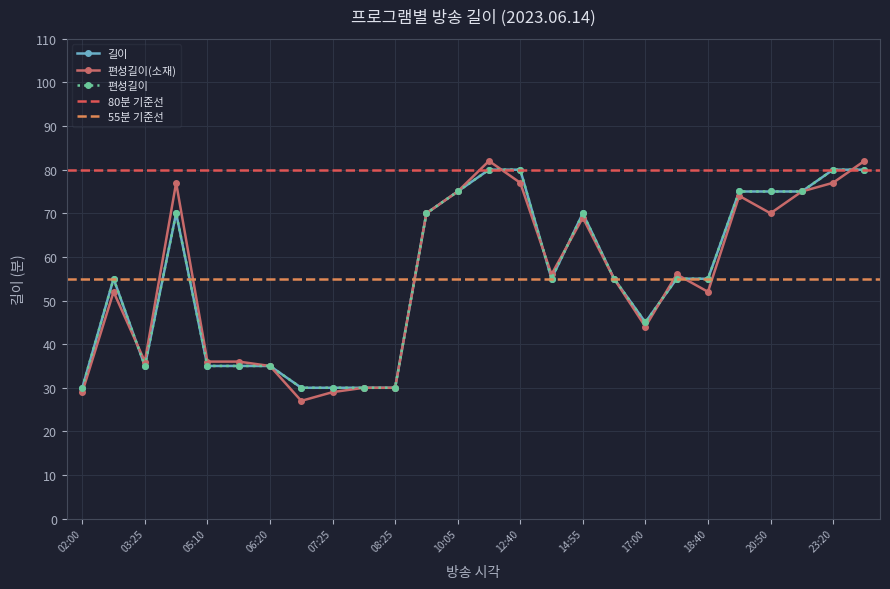

Where is 편성길이(소재) nearest to the value 54?

16:05